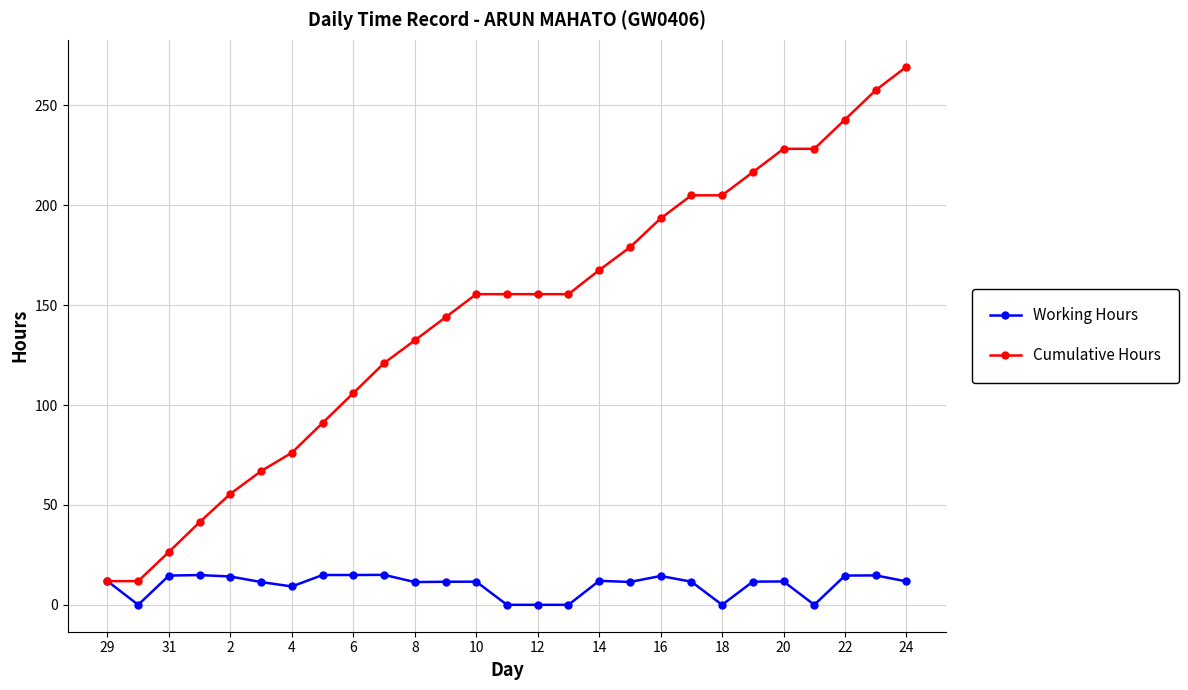

How many data points in Cumulative Hours are above 155?

15